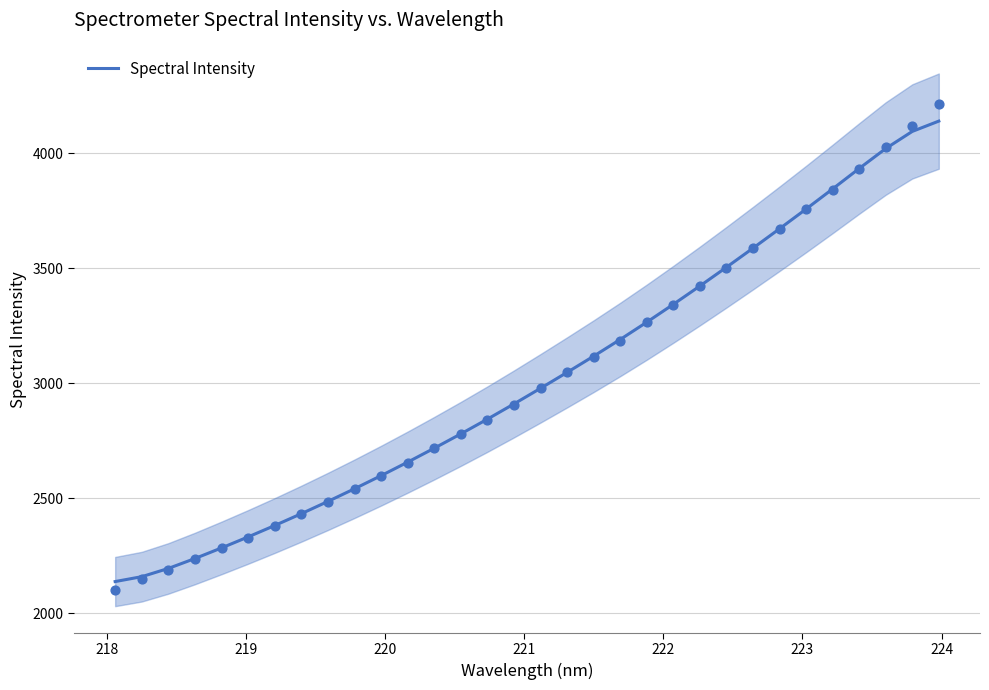

What is the lowest value of the Spectral Intensity series?

2138.5